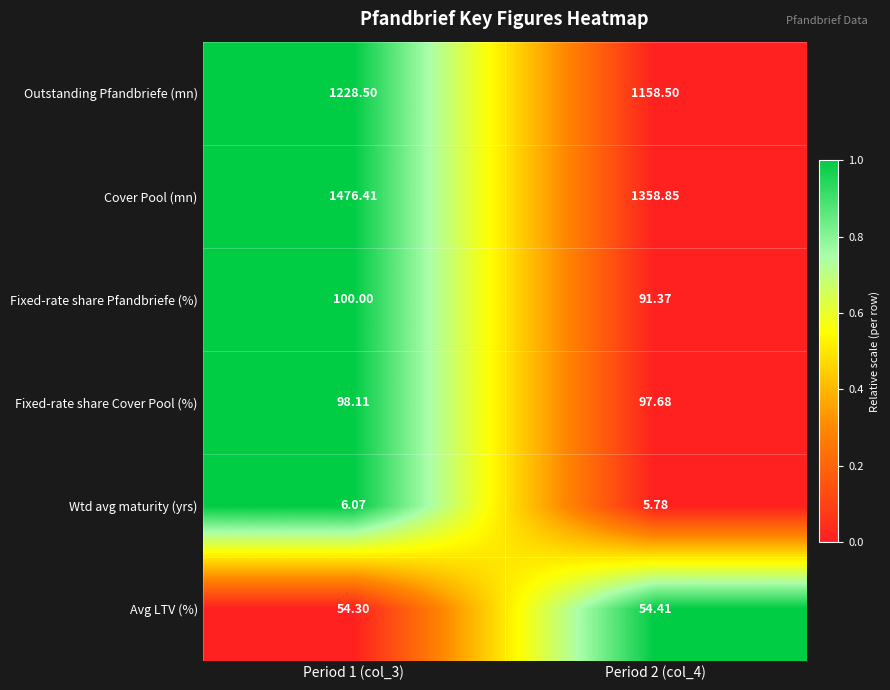

How many values in the Fixed-rate share Cover Pool (%) series exceed 98?

1